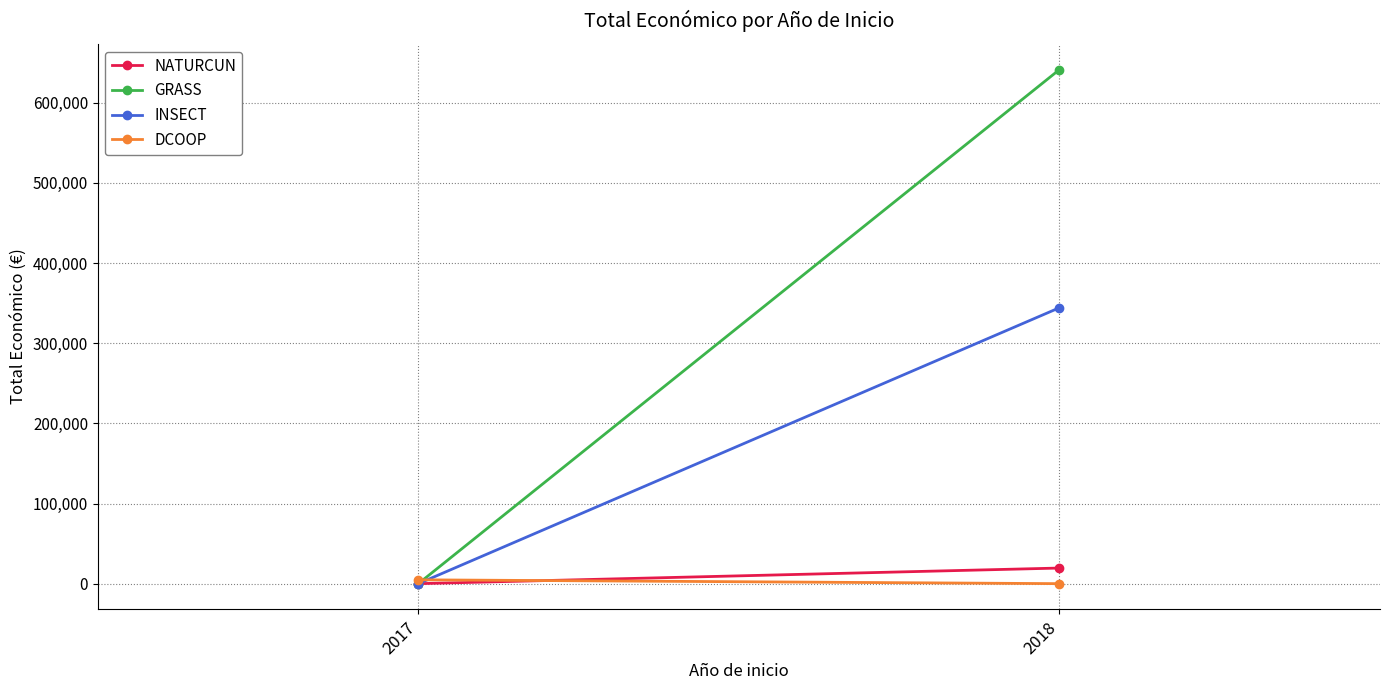

Which series has the widest spread of values?

GRASS